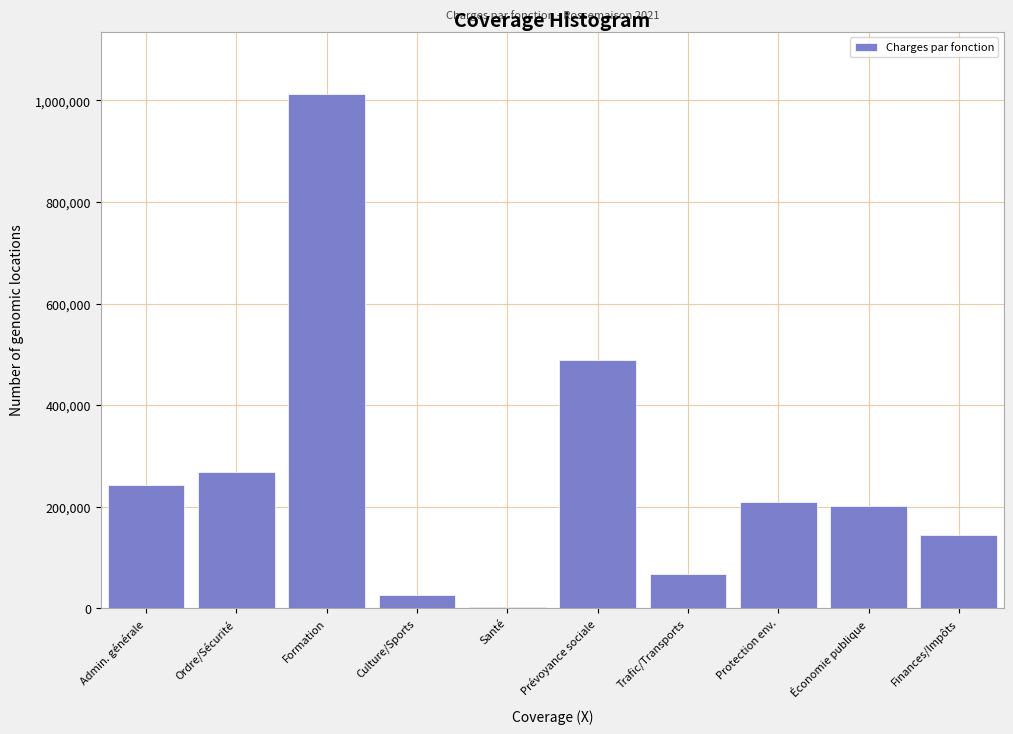

True or false: the data shows 128137.0 at Admin. générale.

False